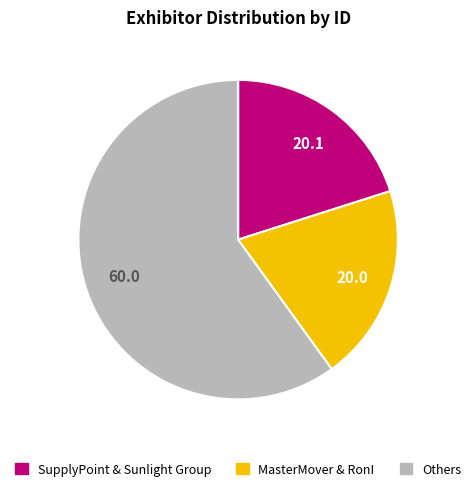

Which slice is the largest?

Others